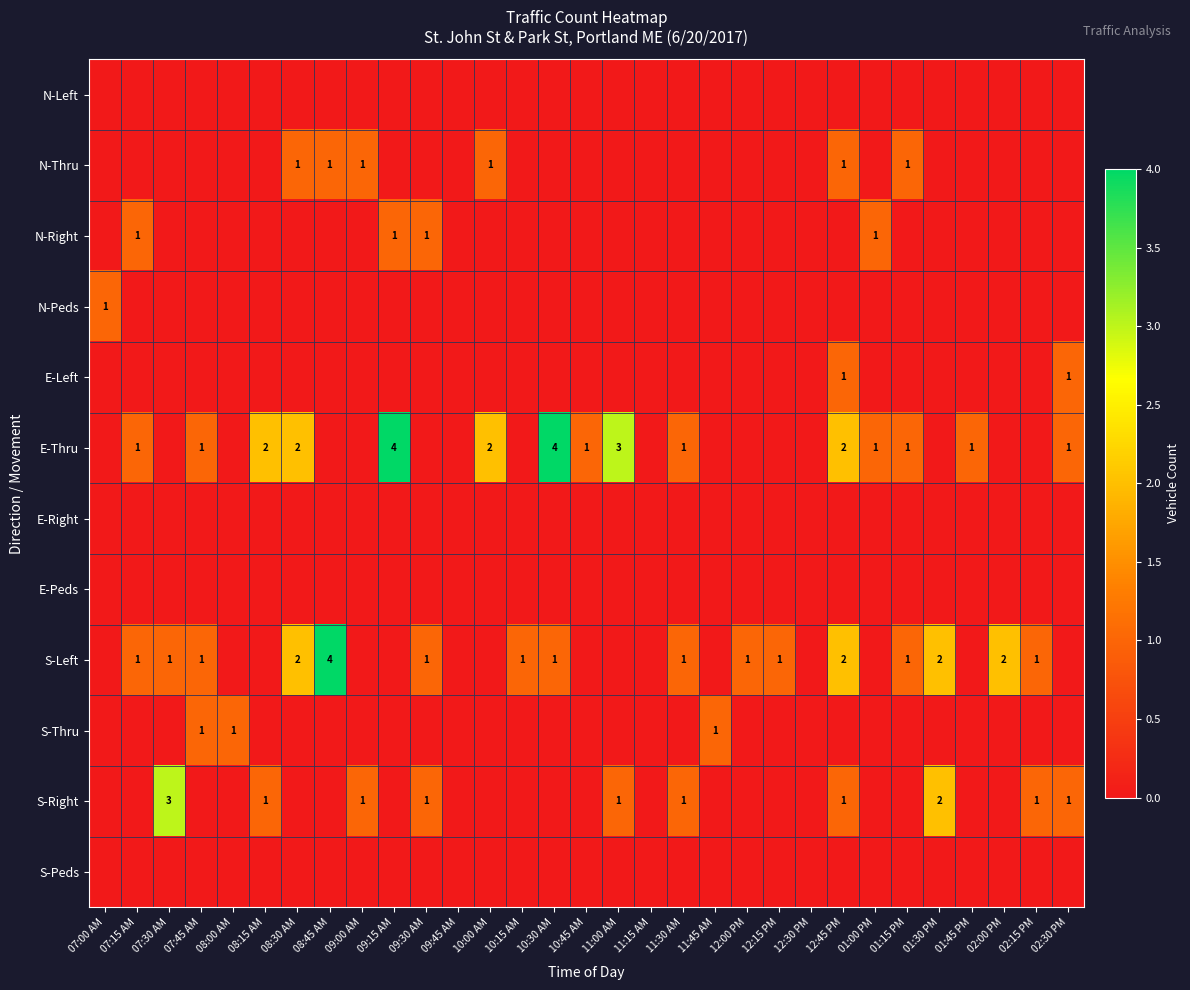

Which category has the highest value across all series?

09:15 AM